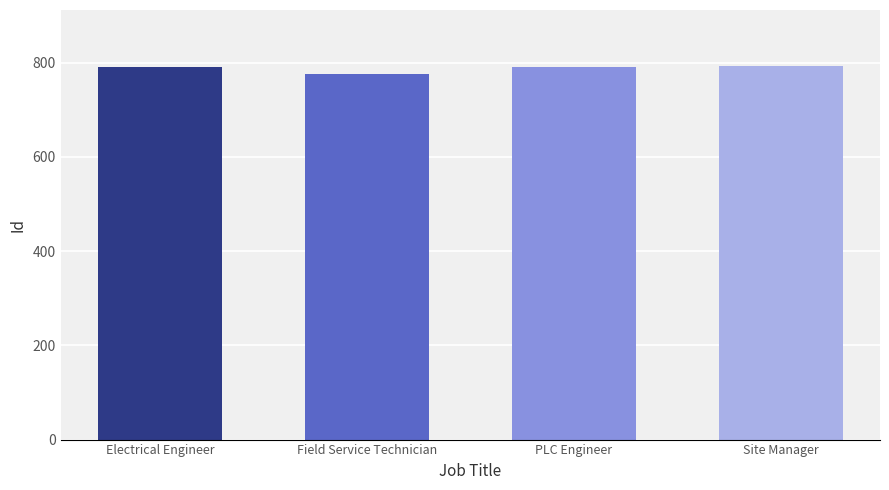

What is the difference between the values at Field Service Technician and PLC Engineer?

15